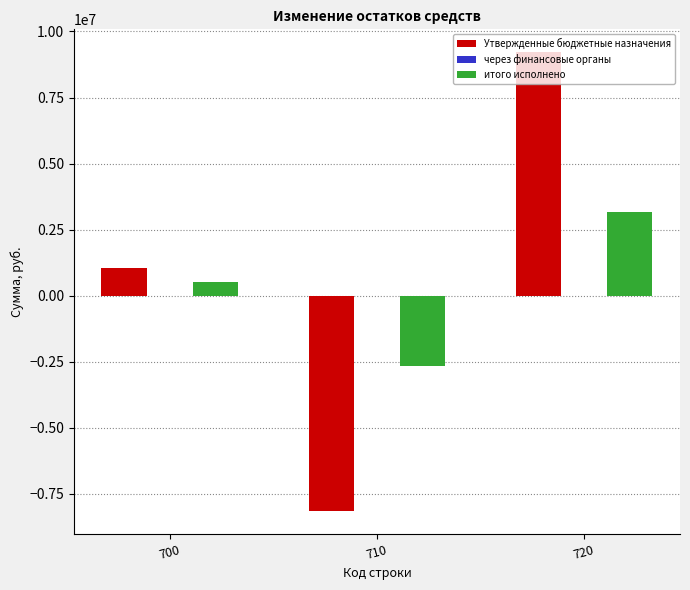

What is the sum of all Утвержденные бюджетные назначения values?

2121104.2